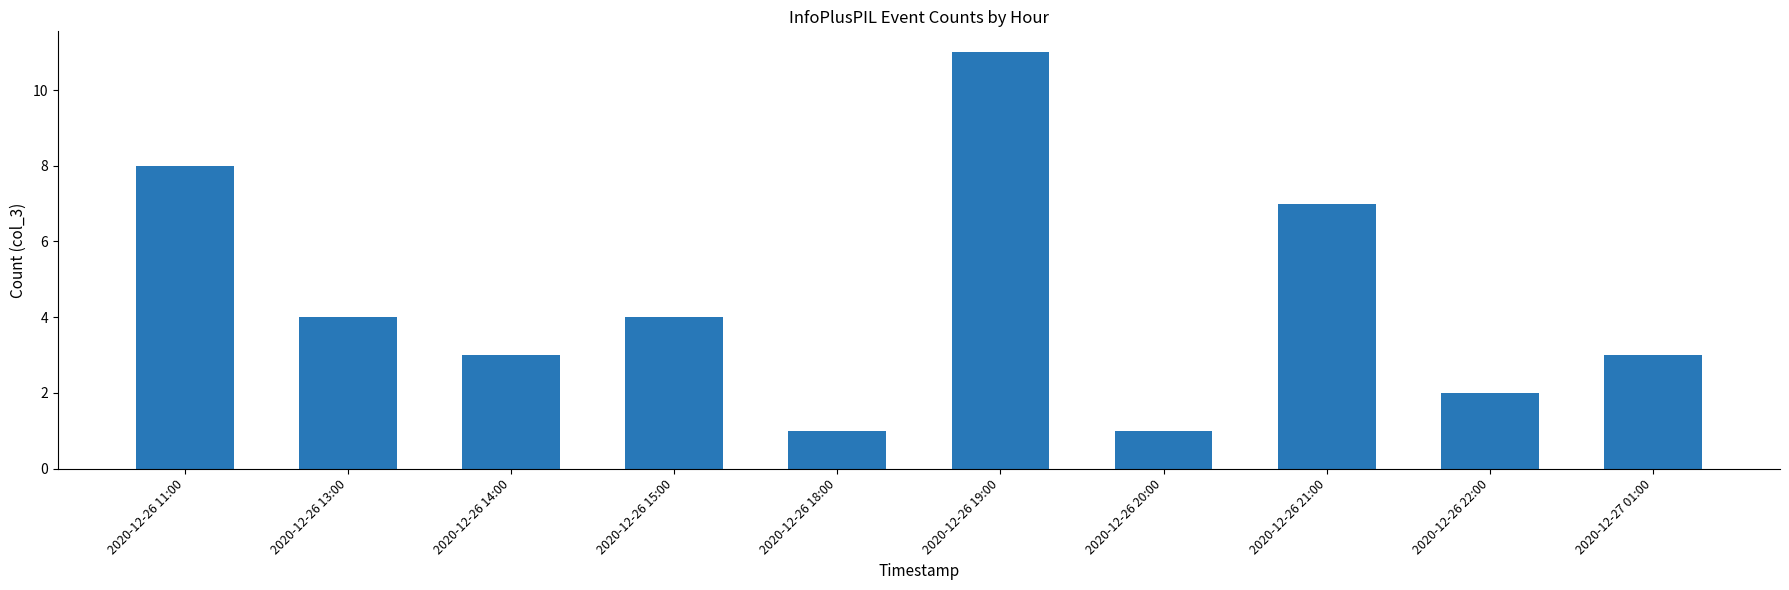

How many data points are less than 4?

5